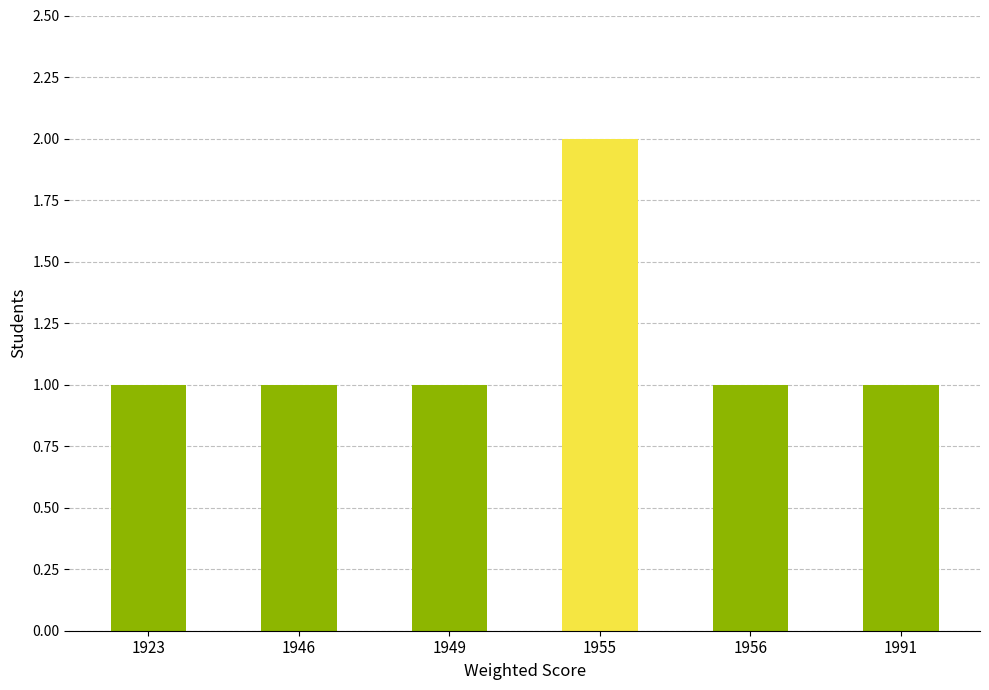

The chart shows a value of 1 at 1949. True or false?

True